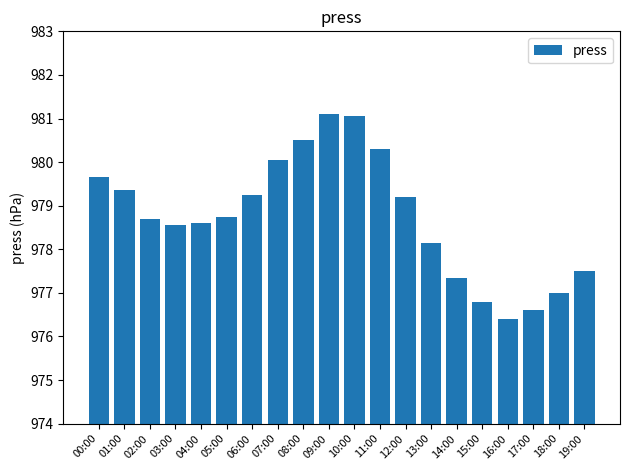

What is the greatest value displayed?

981.1